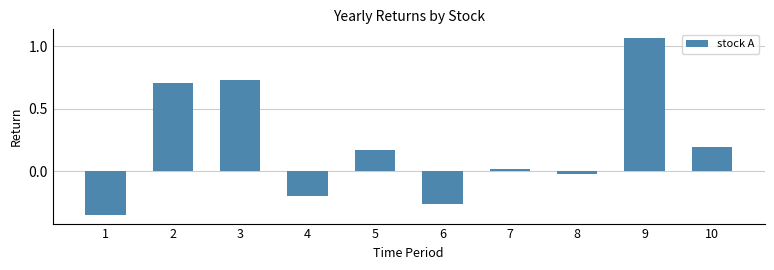

Does the chart contain stacked bars?

No